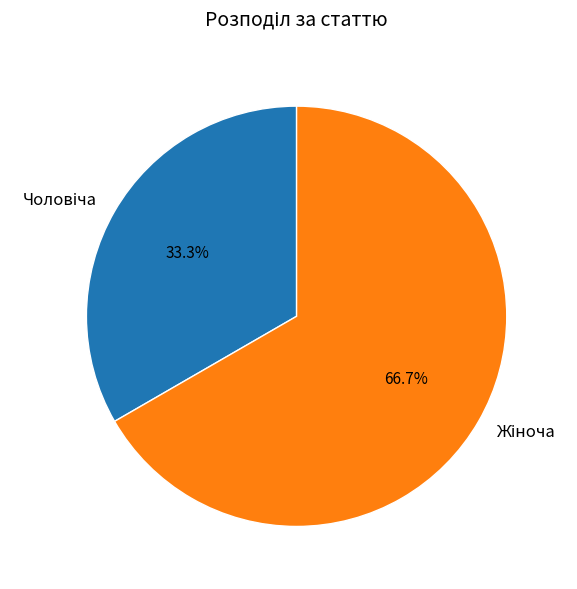

Is there a majority slice in this chart?

Yes